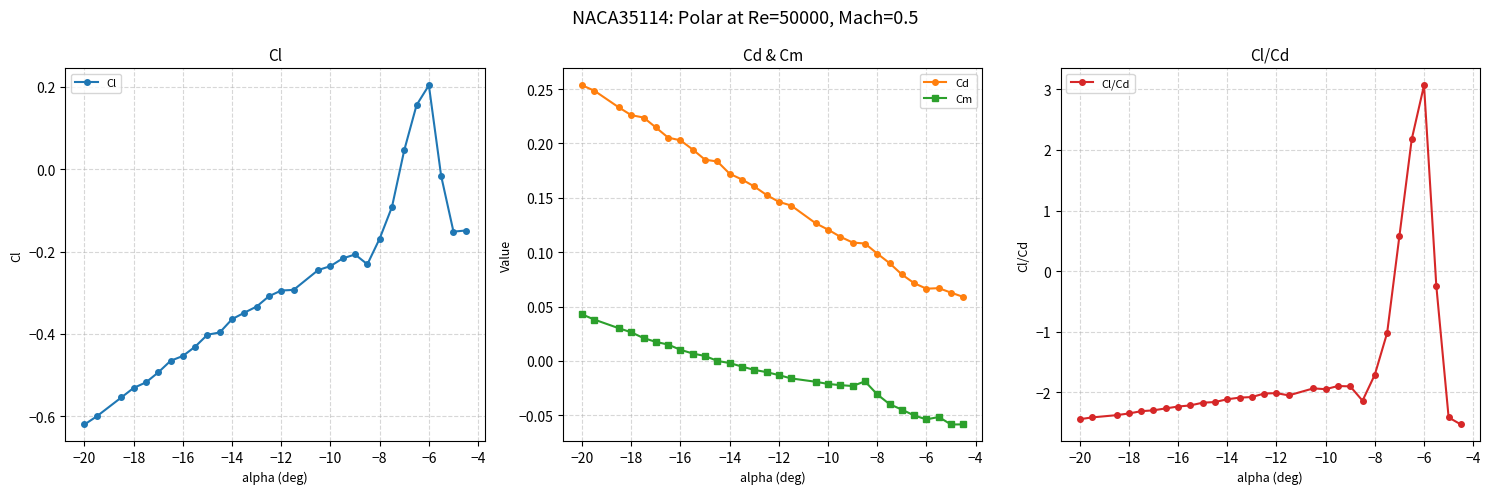

Which series has the widest spread of values?

Cl/Cd